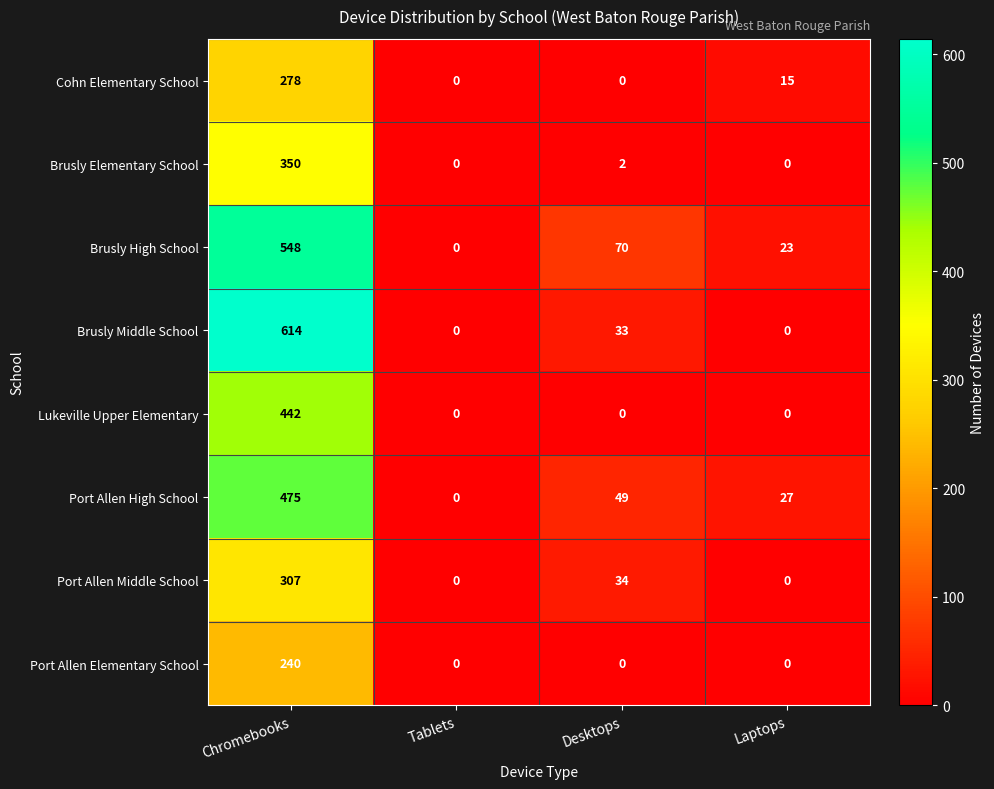

What is the difference between the maximum and minimum values in the Lukeville Upper Elementary series?

442